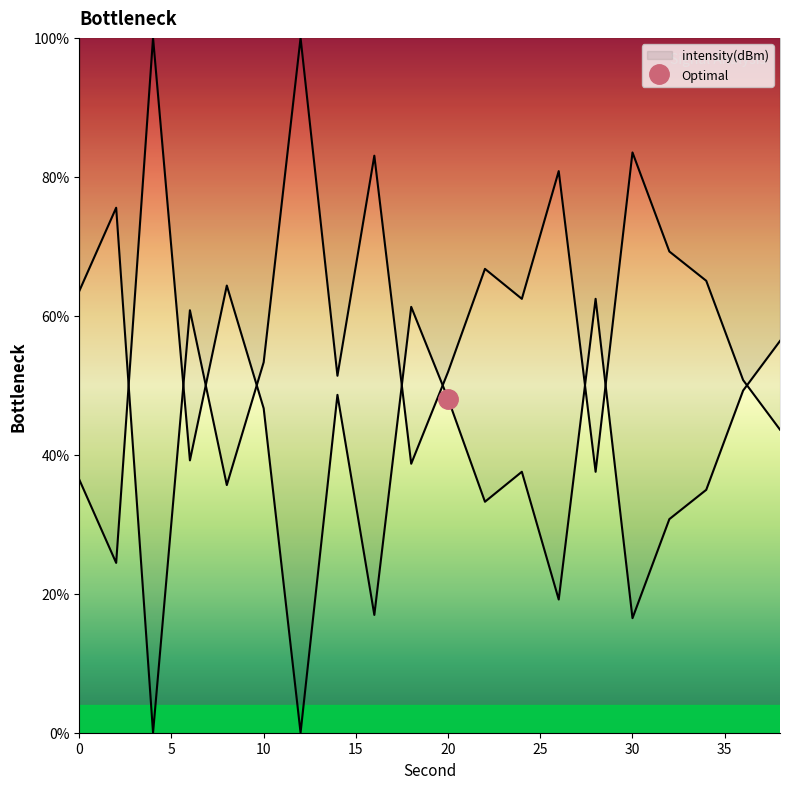

What is the greatest value displayed?

100.0